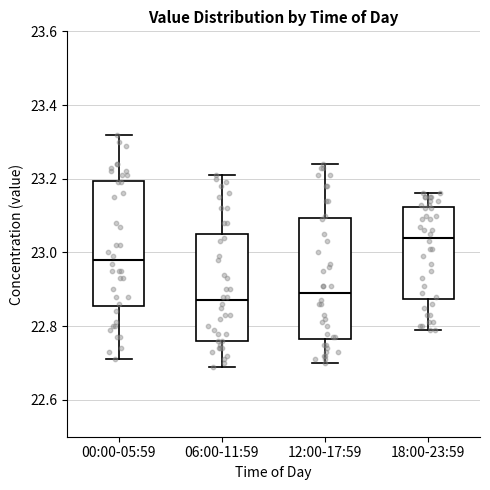

Which box has the highest median line?

18:00-23:59